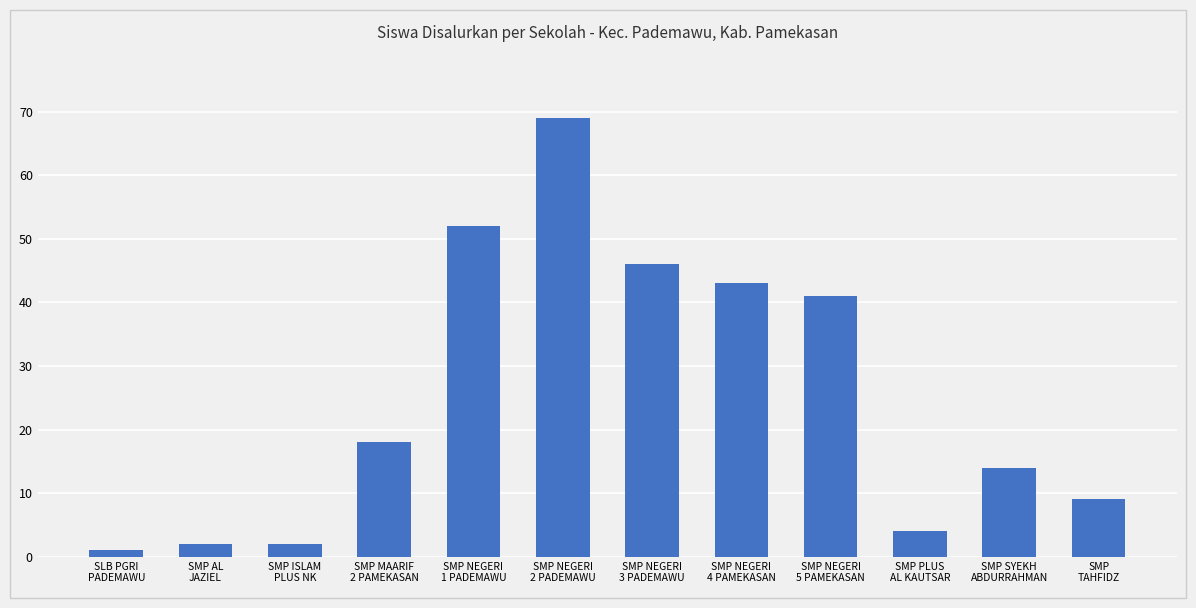

What is the label of the 10th bar from the right?

SMP ISLAM
PLUS NK